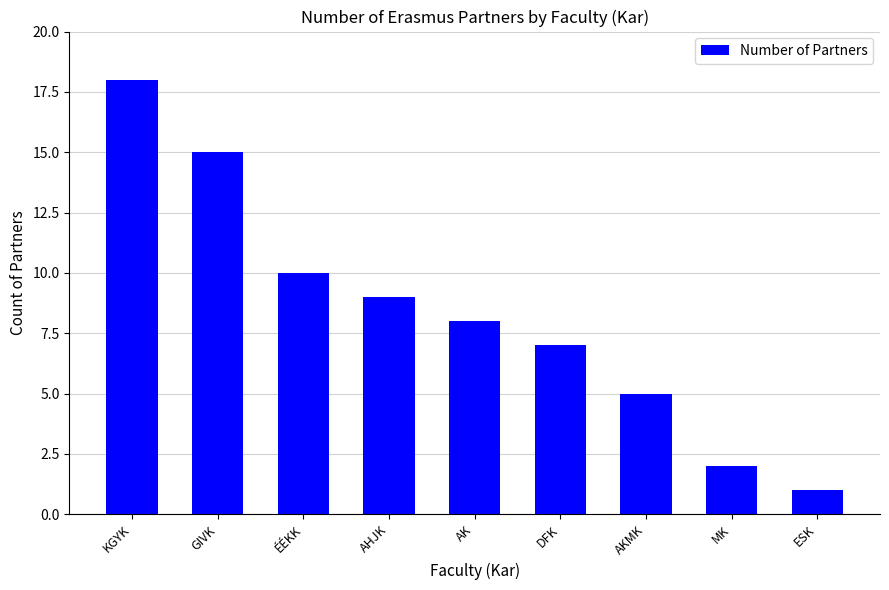

Does the chart contain stacked bars?

No